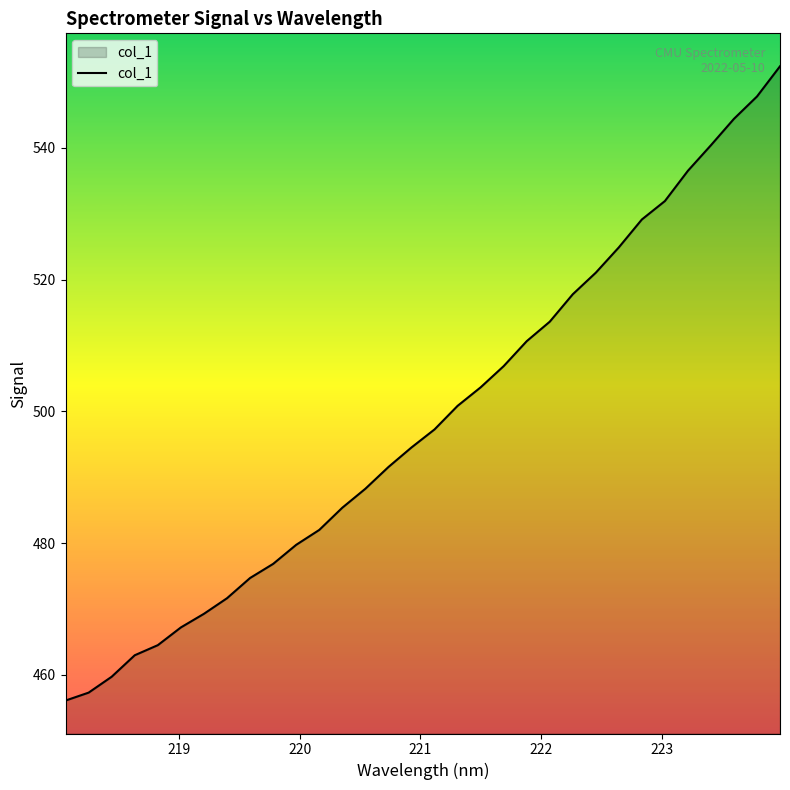

What is the maximum value shown in the chart?

552.4